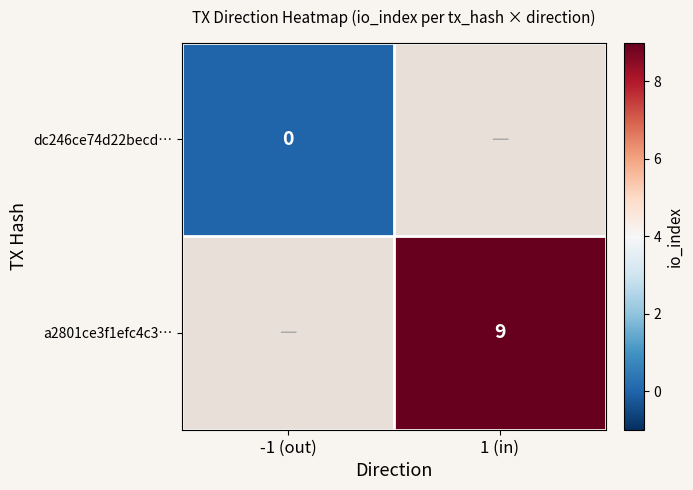

At how many categories does at least one series exceed 2?

1